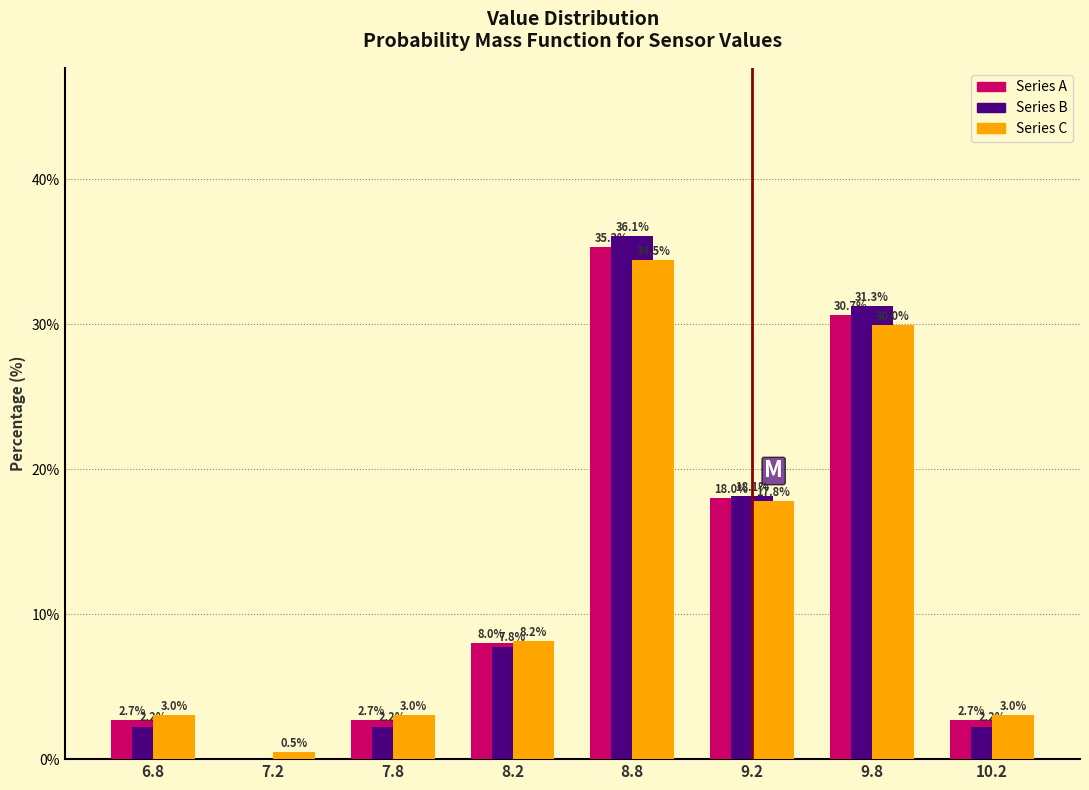

Reading right to left, transcribe all the data shown in this chart.

Series A: 10.2=2.7	9.8=30.7	9.2=18.0	8.8=35.3	8.2=8.0	7.8=2.7	7.2=0.0	6.8=2.7
Series B: 10.2=2.2	9.8=31.3	9.2=18.1	8.8=36.1	8.2=7.8	7.8=2.2	7.2=0.0	6.8=2.2
Series C: 10.2=3.0	9.8=30.0	9.2=17.8	8.8=34.5	8.2=8.2	7.8=3.0	7.2=0.5	6.8=3.0